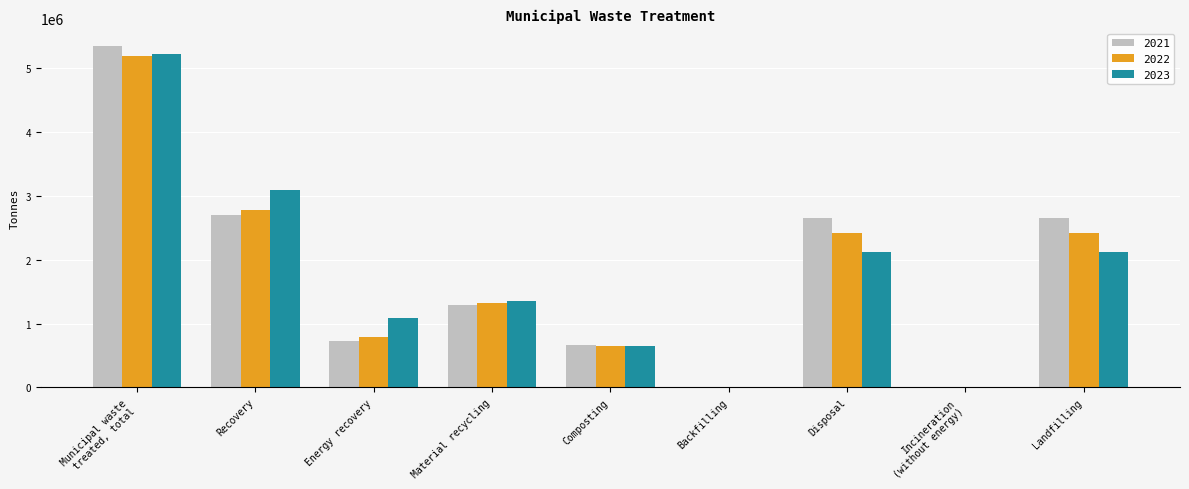

Where does the 2023 series first go above 1350426?

Municipal waste
treated, total